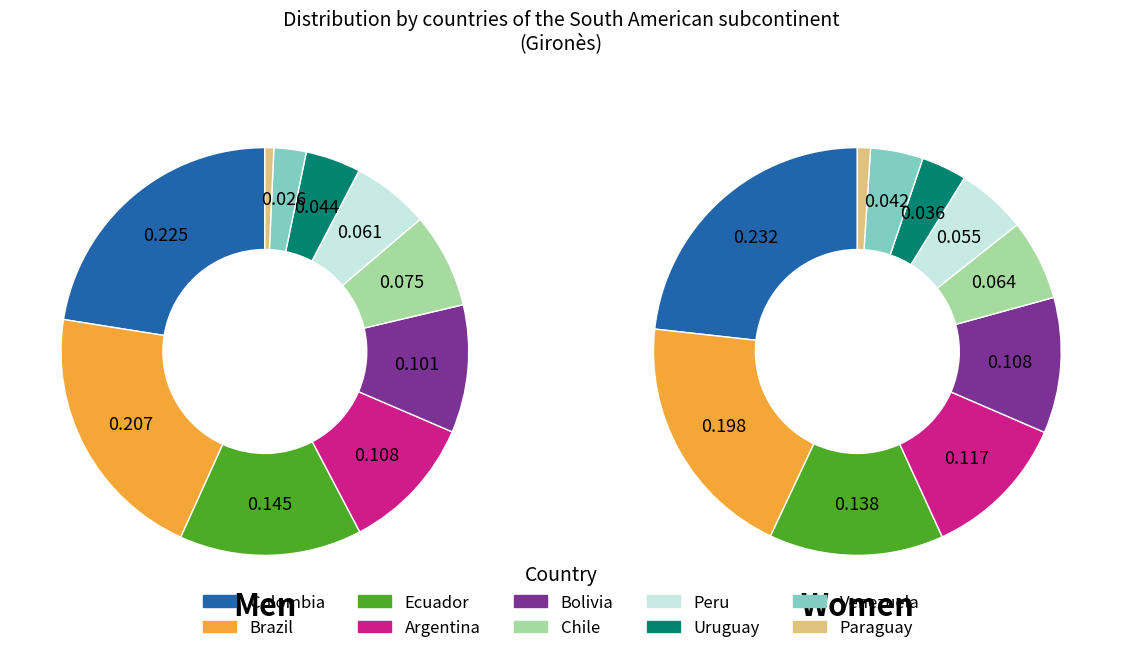

Is it true that 3 is 20% of the pie?

False